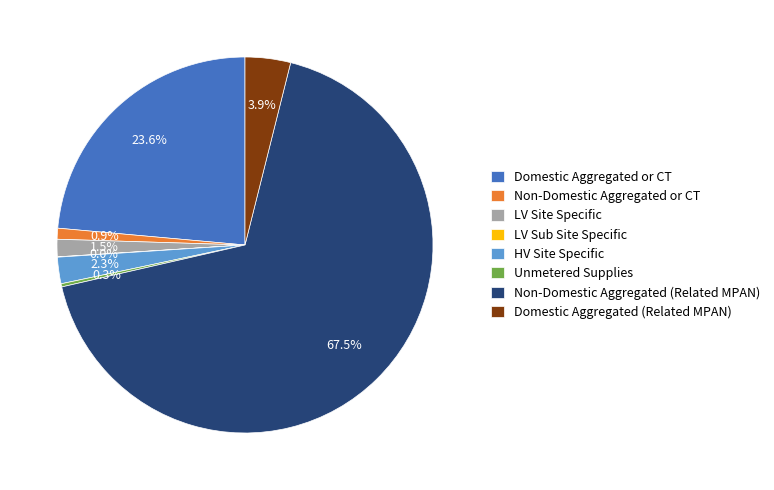

Which has a higher value, Non-Domestic Aggregated or CT or Domestic Aggregated or CT?

Domestic Aggregated or CT